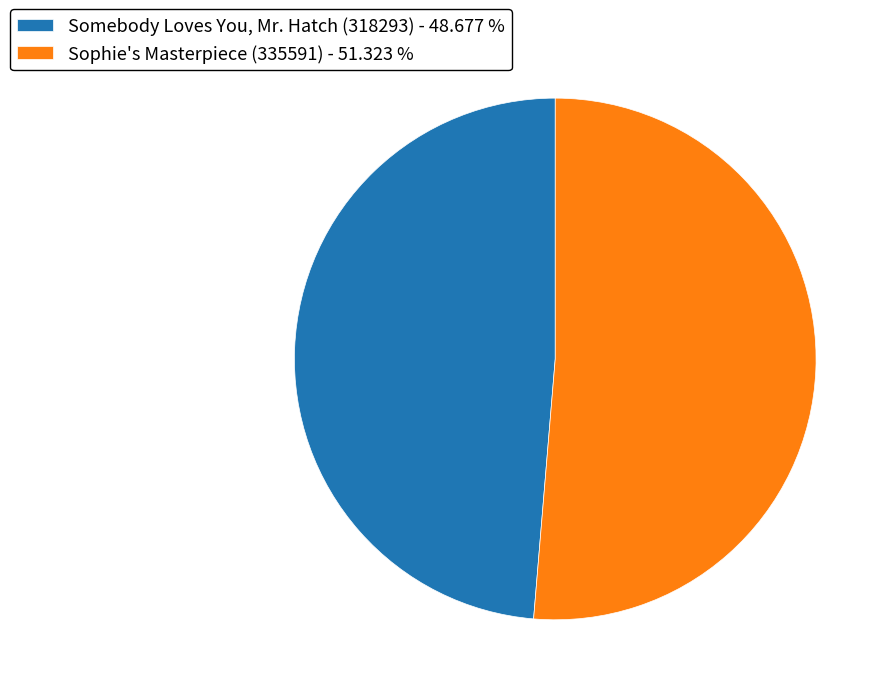

The Sophie's Masterpiece (335591) slice represents 51% of the pie. True or false?

True